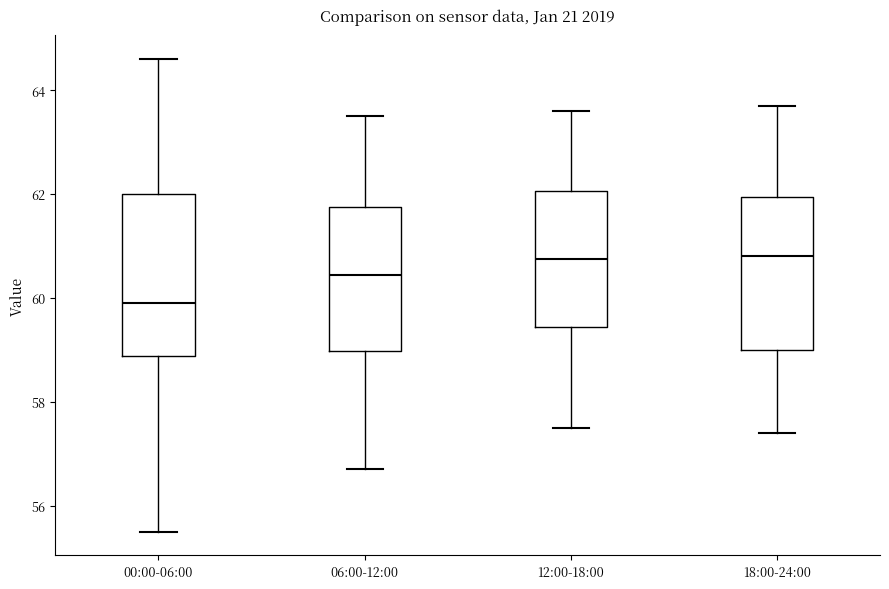

Reading left to right, read every box against the y-axis: the position of its median line, the range the box covers, and the ends of its whiskers. The values are not printed on the chart, so give them approximately, as read against the axis.

00:00-06:00: median 60.0, box 58.8 to 62.0, whiskers 55.6 to 64.6
06:00-12:00: median 60.4, box 59.0 to 61.8, whiskers 56.8 to 63.6
12:00-18:00: median 60.8, box 59.4 to 62.0, whiskers 57.6 to 63.6
18:00-24:00: median 60.8, box 59.0 to 62.0, whiskers 57.4 to 63.8